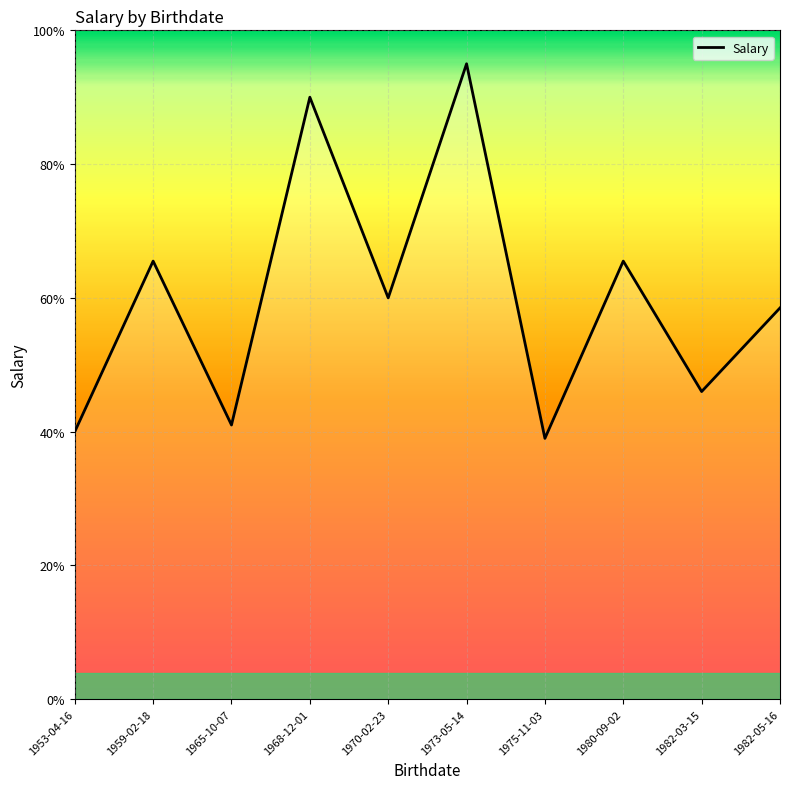

Which has a higher value, 1980-09-02 or 1953-04-16?

1980-09-02